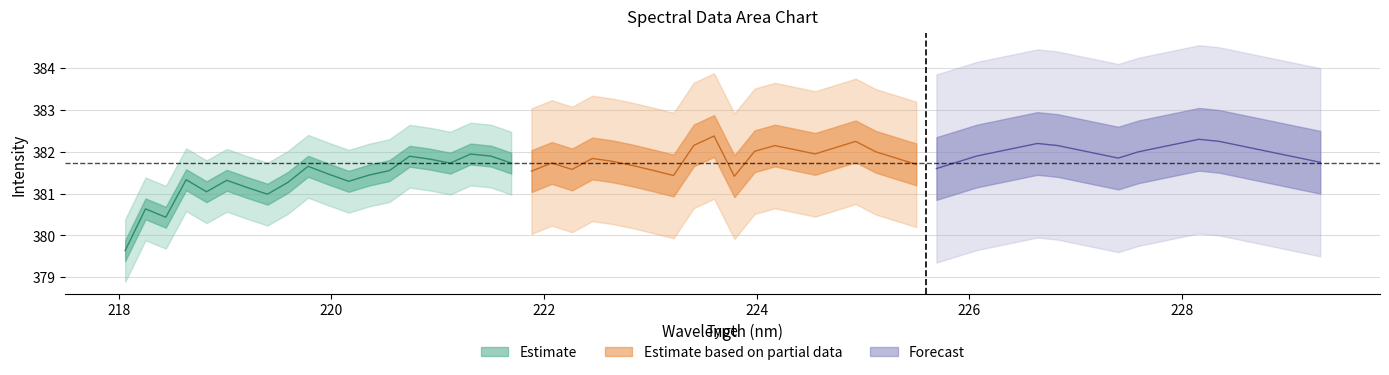

Which series has the largest range (max minus min)?

Estimate